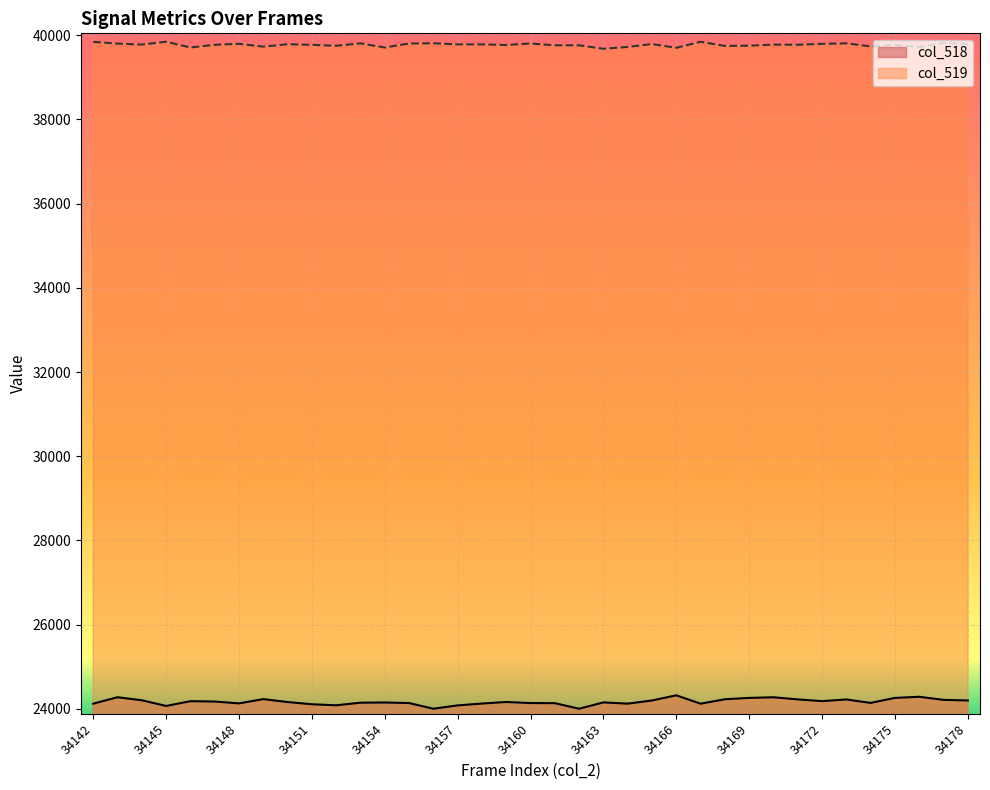

True or false: col_518 and col_519 intersect in this chart.

False